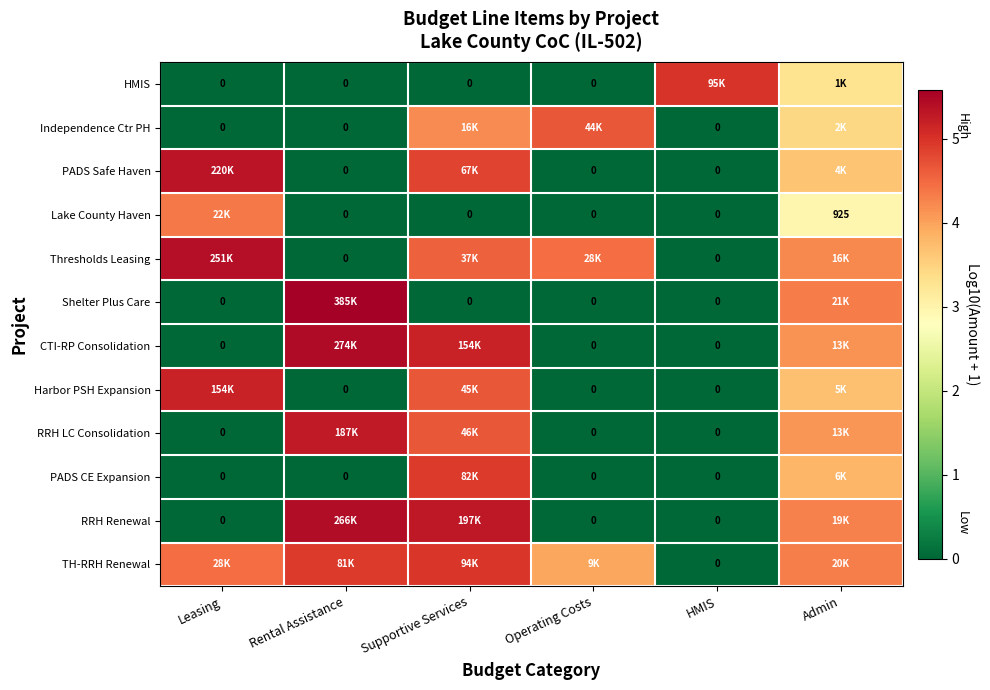

How many categories are shown in the chart?

6